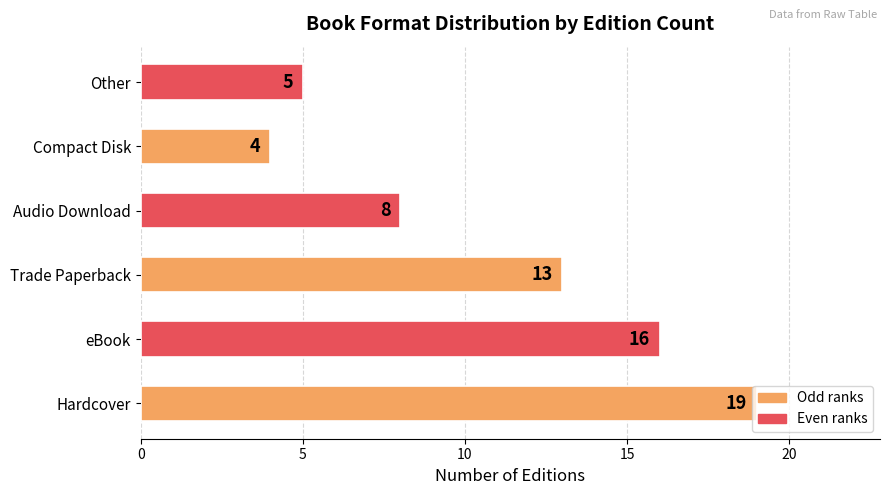

What is the difference between the maximum and second lowest values?

14